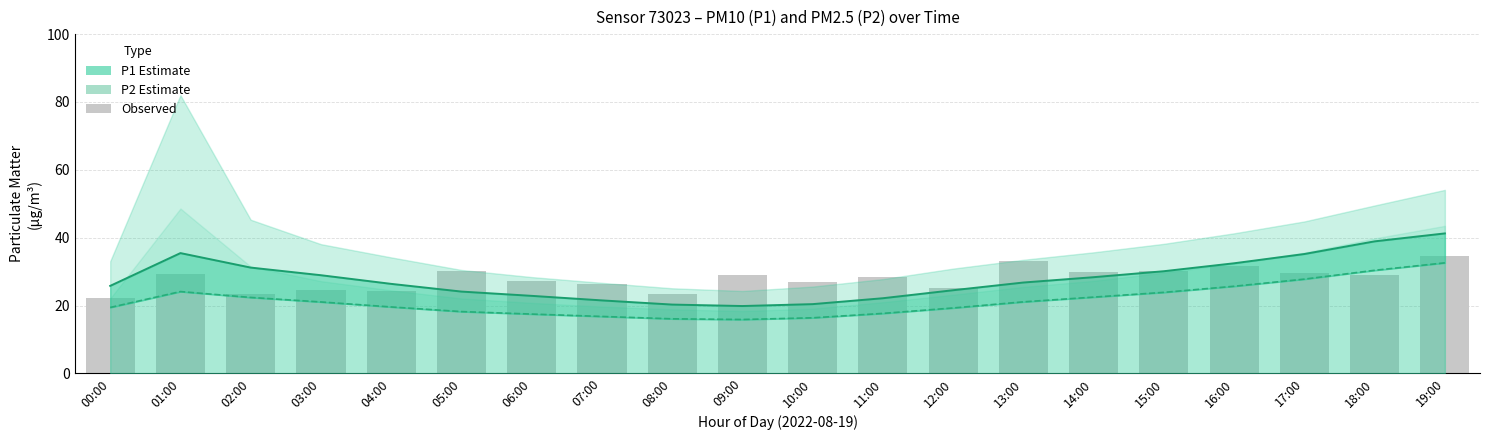

What is the difference between the second highest and minimum values in the Observed series?

10.7